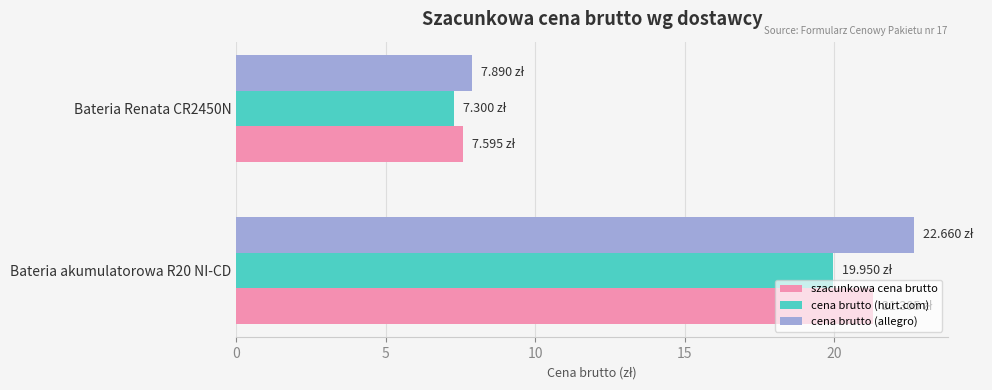

What is the total value across all series at Bateria akumulatorowa R20 NI-CD?

63.9